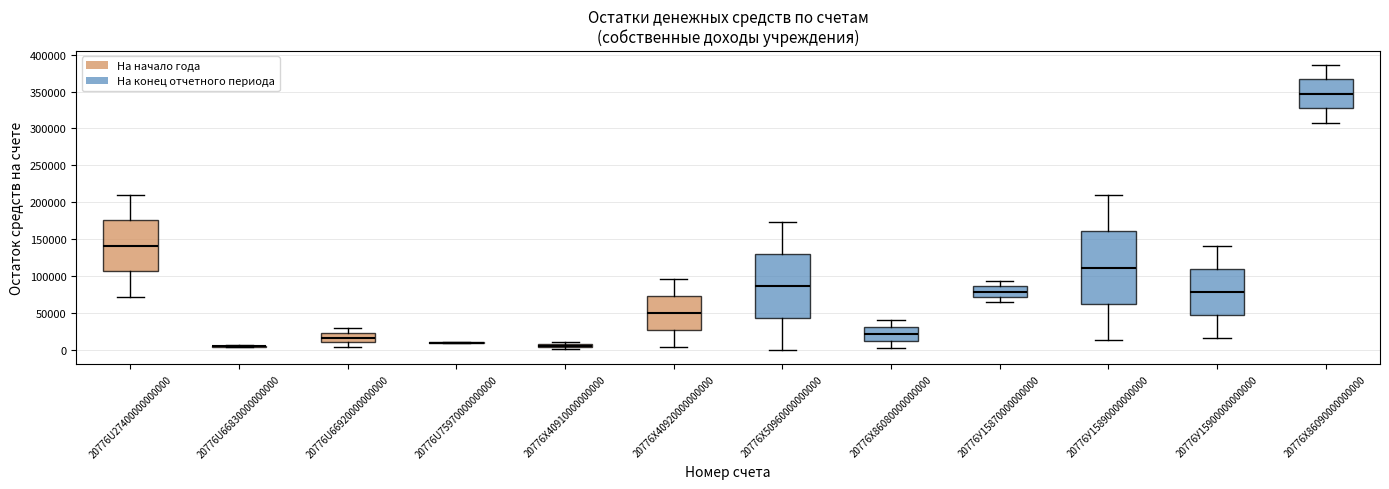

Where is the upper edge of the box for 20776X86080000000000 on the y-axis? The values are not printed on the chart, so give them approximately, as read against the axis.

30000